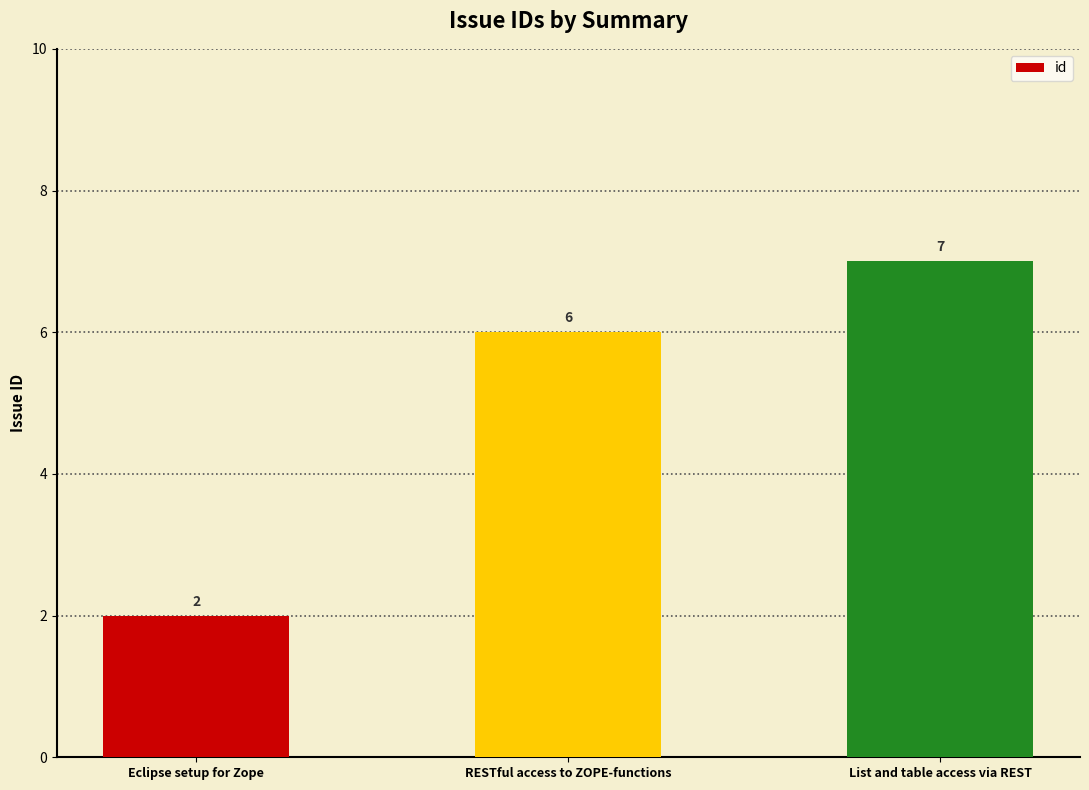

Which category has the lowest value across all series?

Eclipse setup for Zope